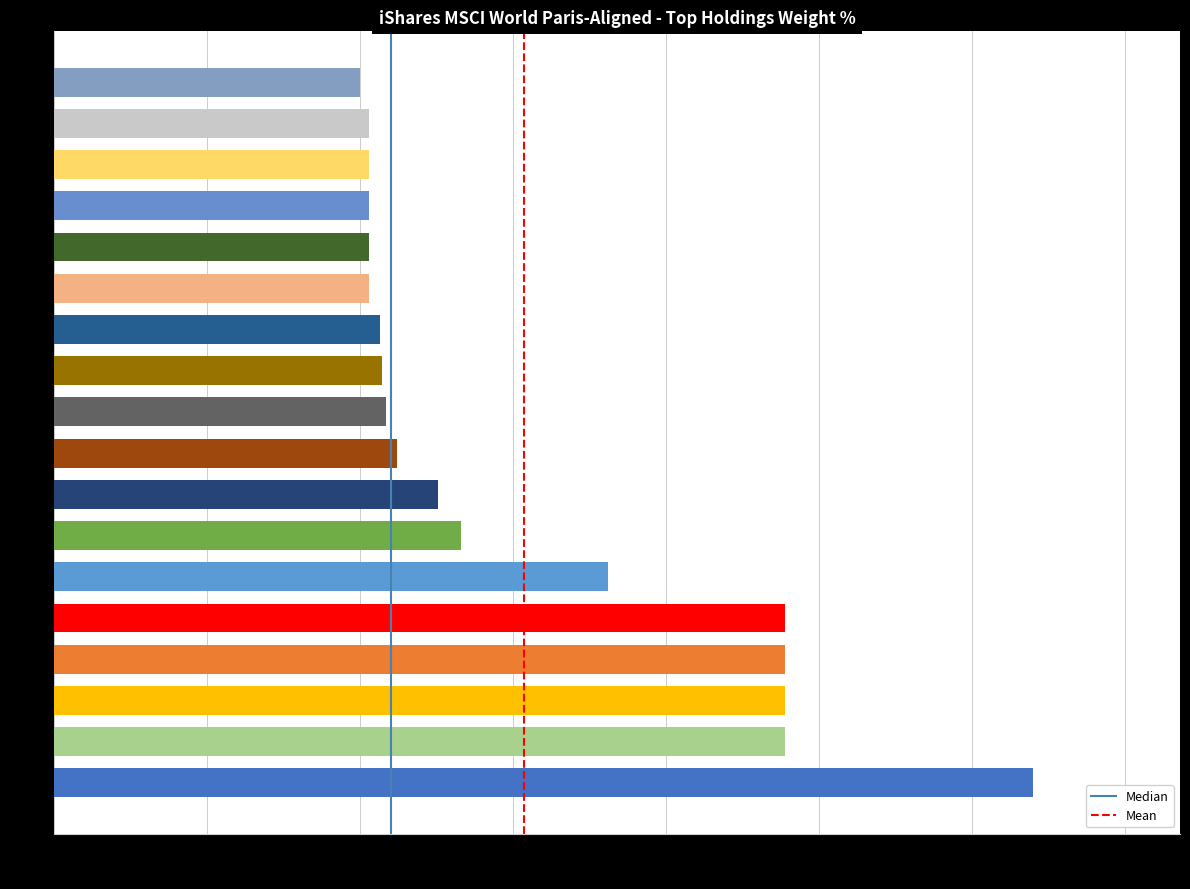

Approximately how many times larger is the value at MLM compared to KMB?

0.6